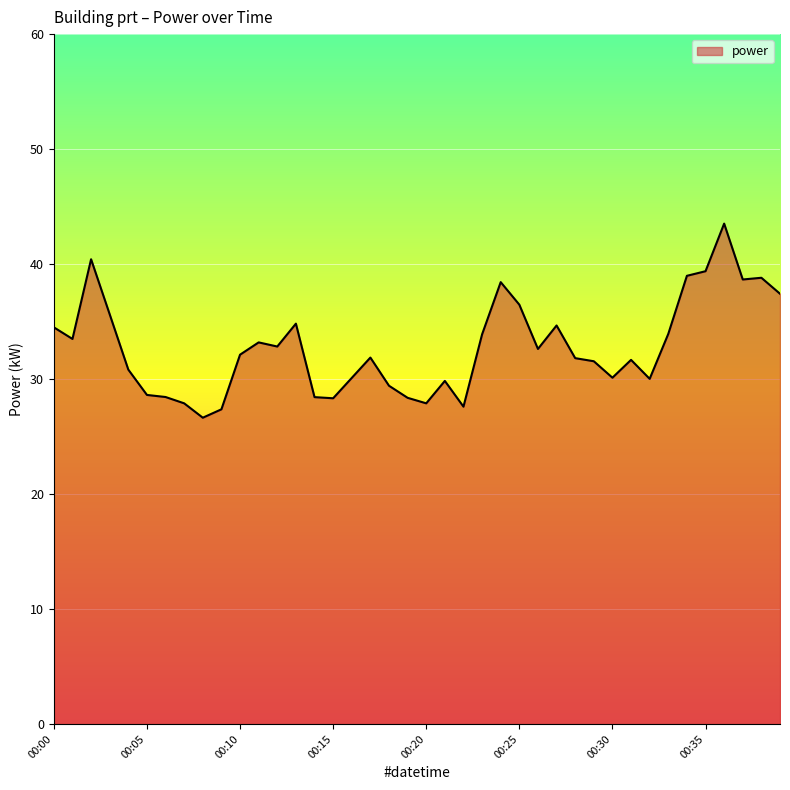

What is the smallest value displayed?

26.6